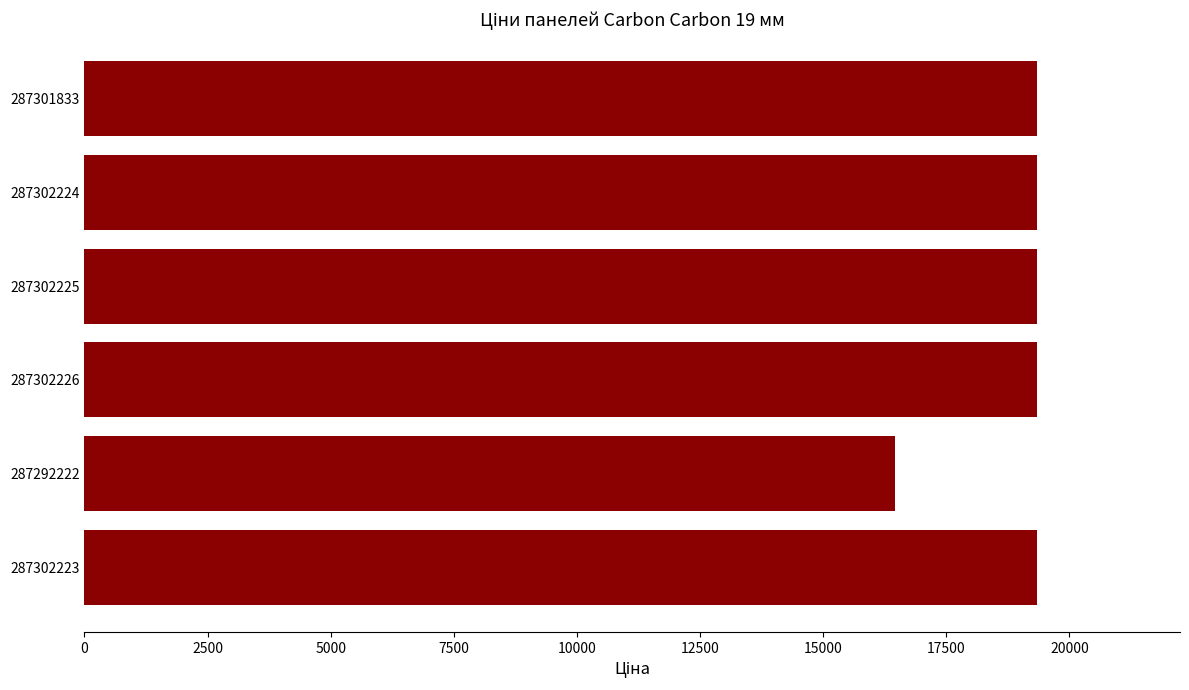

What is the ratio of the value at 287302225 to the value at 287302224?

1.0